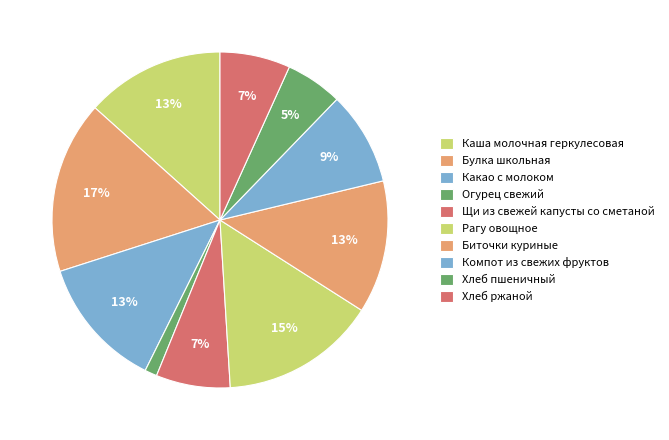

How many slices are in this pie chart?

10